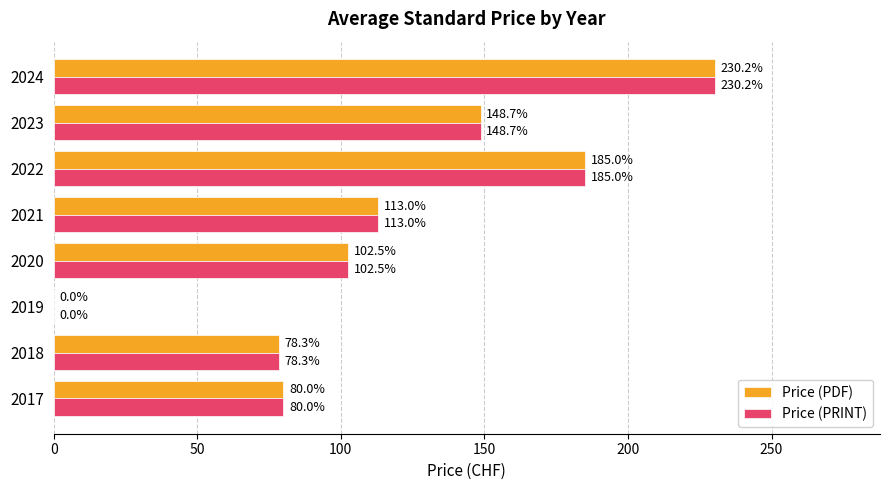

At which category is the sum across all series the highest?

2024